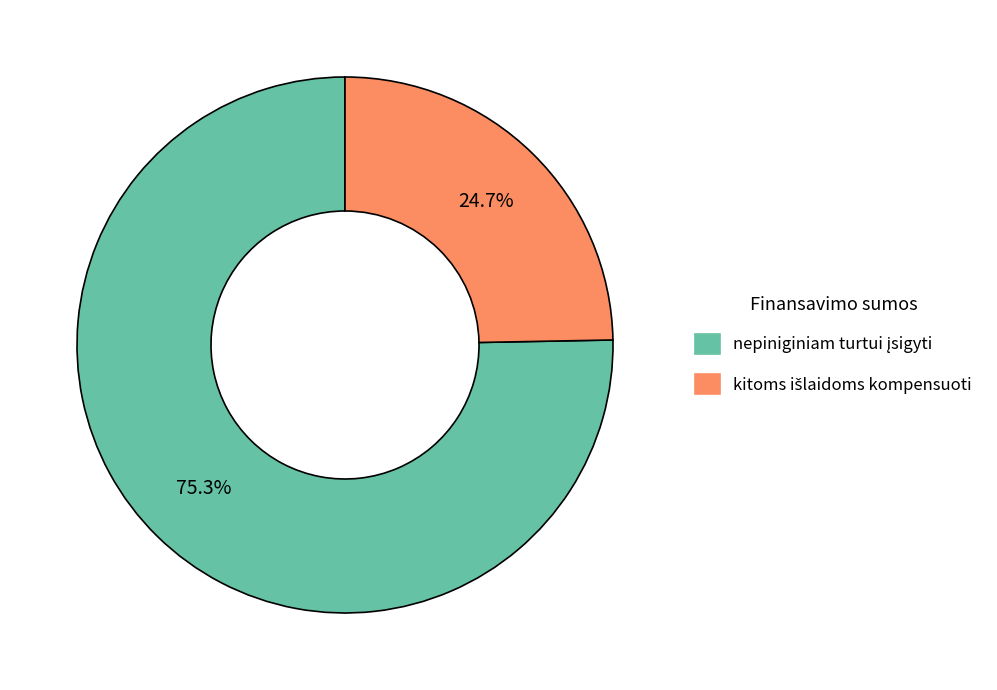

To the nearest percent, what is the difference between the largest and smallest slice percentages?

51%